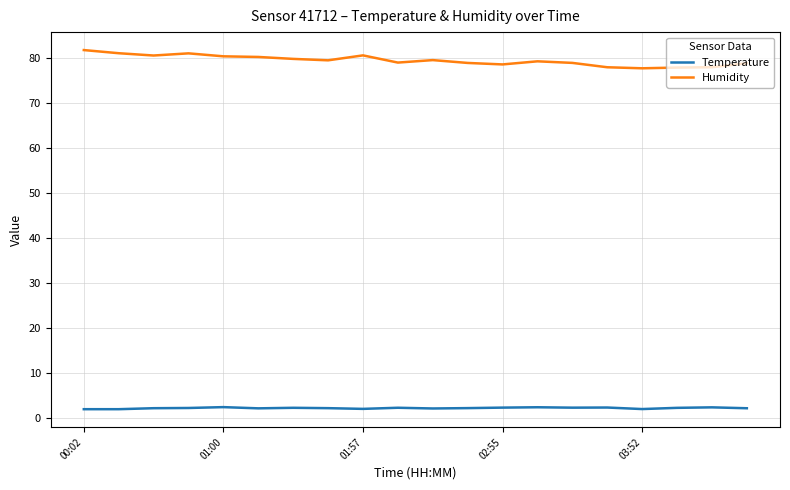

Does the chart display data point markers on the line(s)?

No